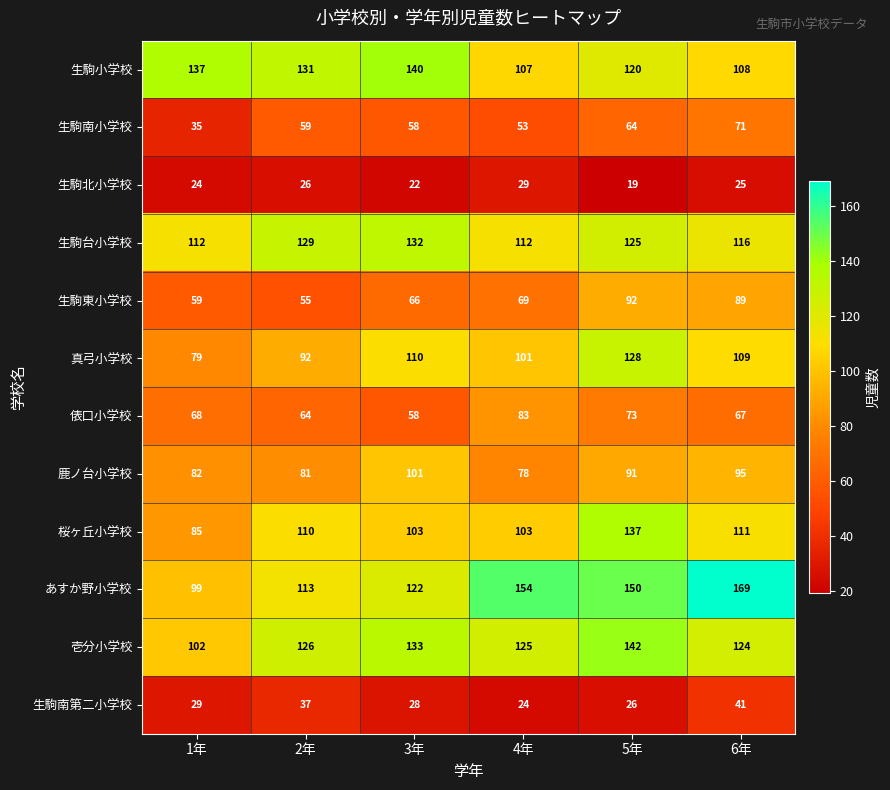

Is it true that 生駒小学校 equals 185 at 6年?

False